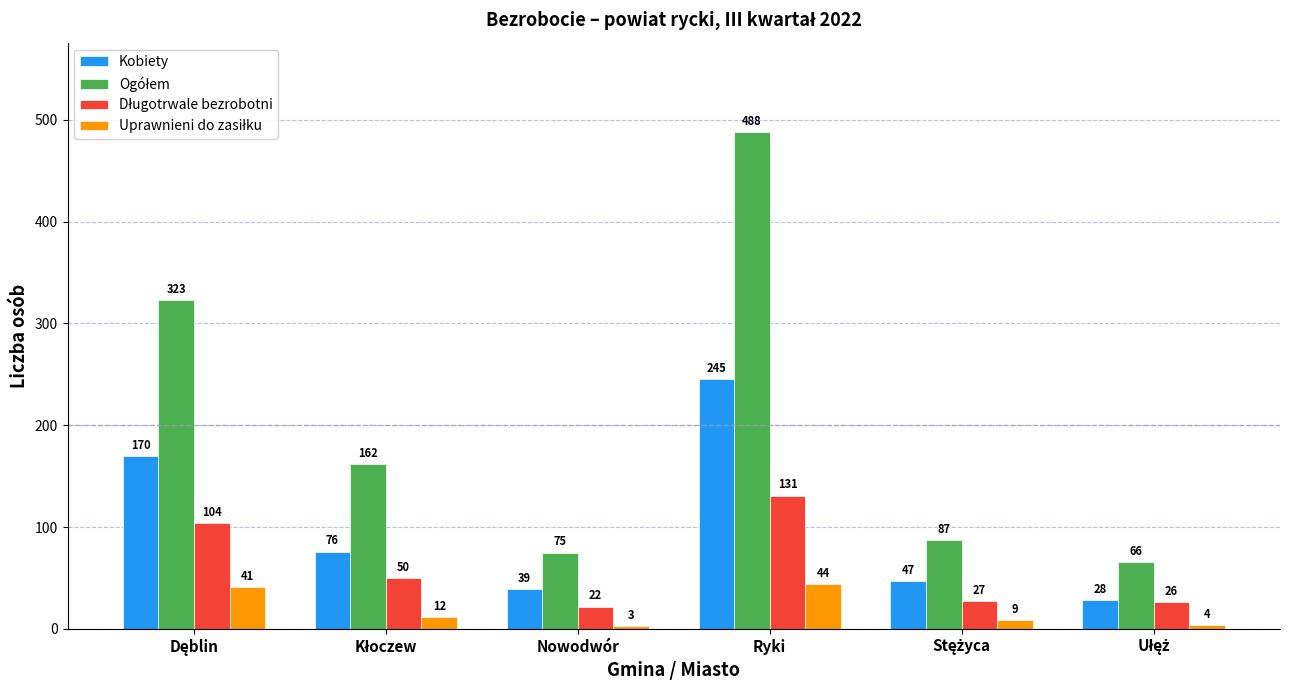

What is the greatest value displayed?

488